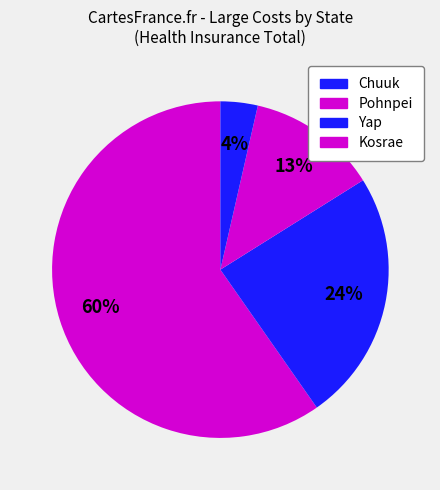

How much of the chart is everything except Kosrae?

96.4%